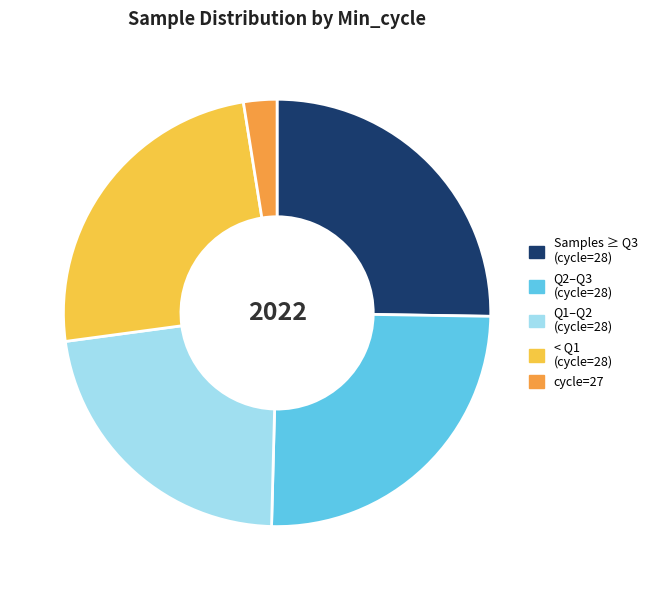

Approximately how many times larger is the value at Q2–Q3 (cycle=28) compared to cycle=27?

10.0